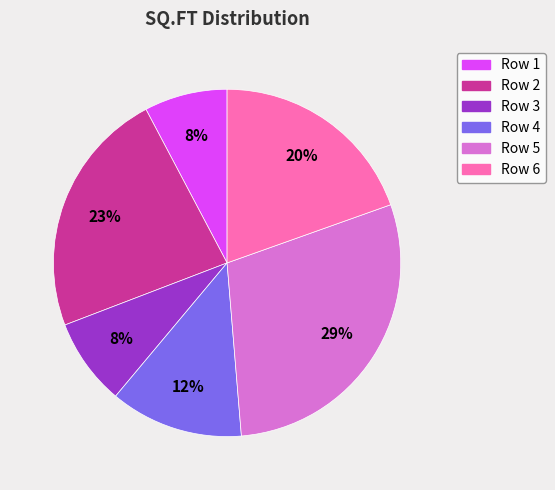

To the nearest percent, what percentage of the pie is Row 6?

20%